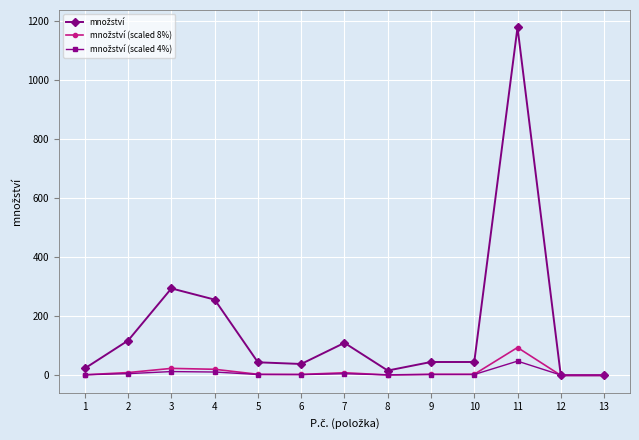

At which category is the sum across all series the highest?

11